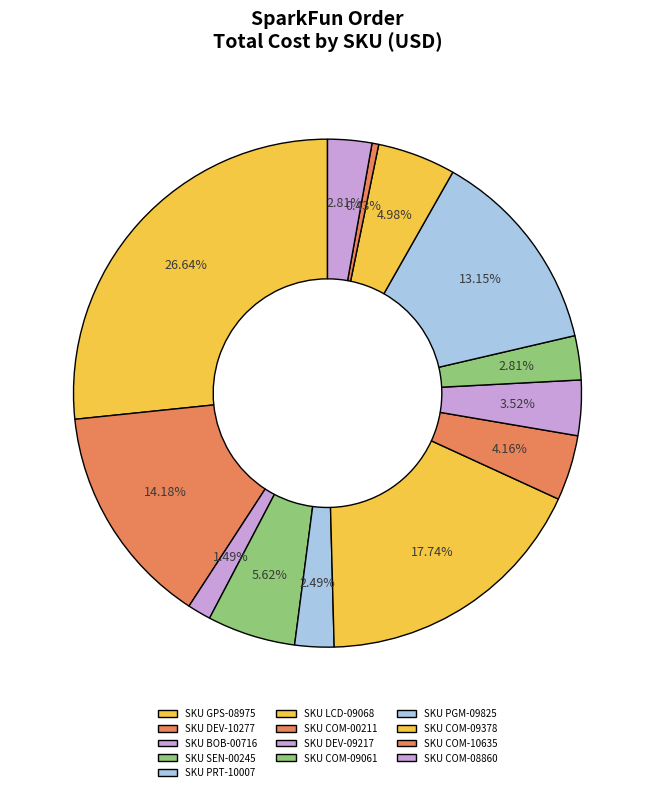

Rank the categories by value from highest to lowest.

GPS-08975, LCD-09068, DEV-10277, PGM-09825, SEN-00245, COM-09378, COM-00211, DEV-09217, COM-09061, COM-08860, PRT-10007, BOB-00716, COM-10635